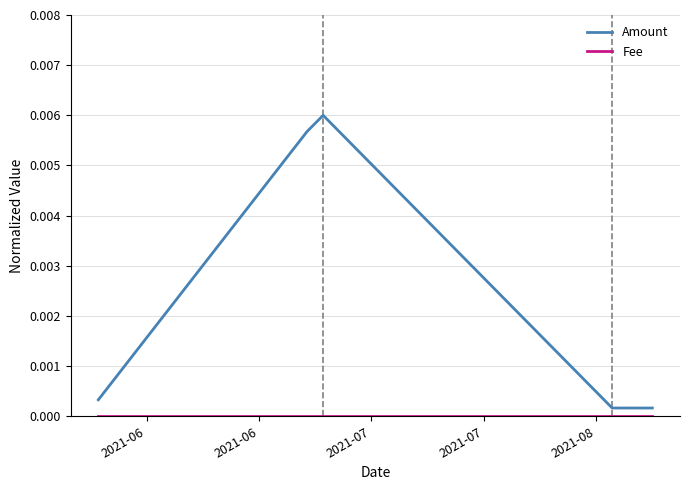

Which series has the largest total across all categories?

Amount